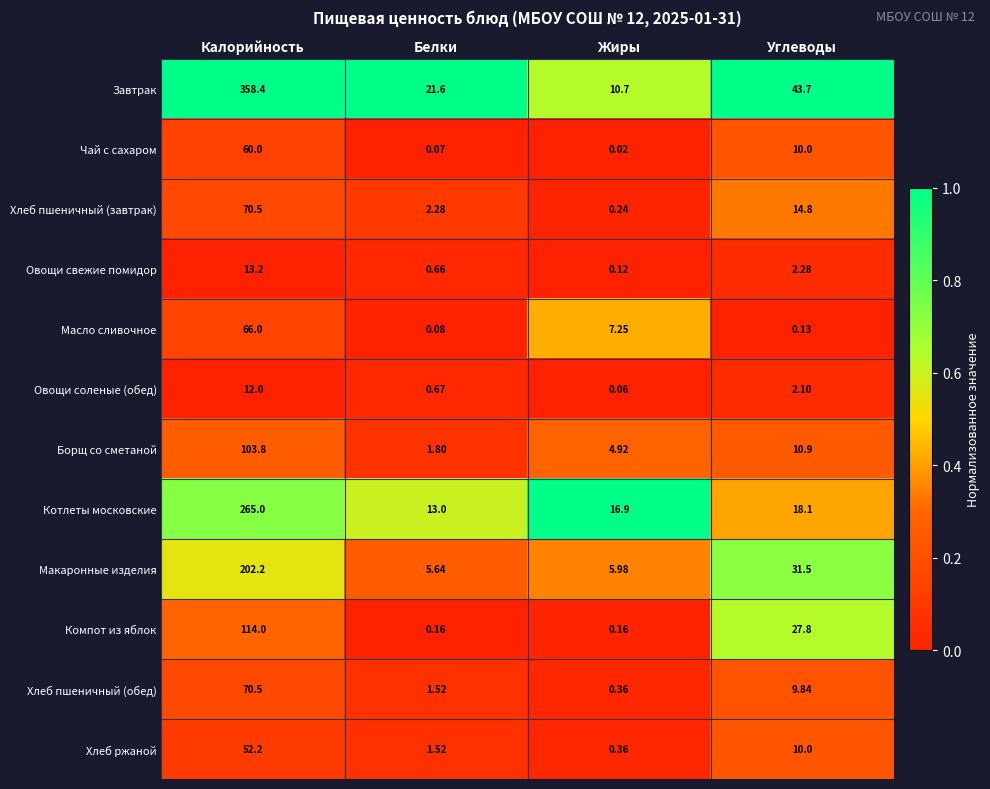

Which label corresponds to the smallest value in the chart?

Жиры